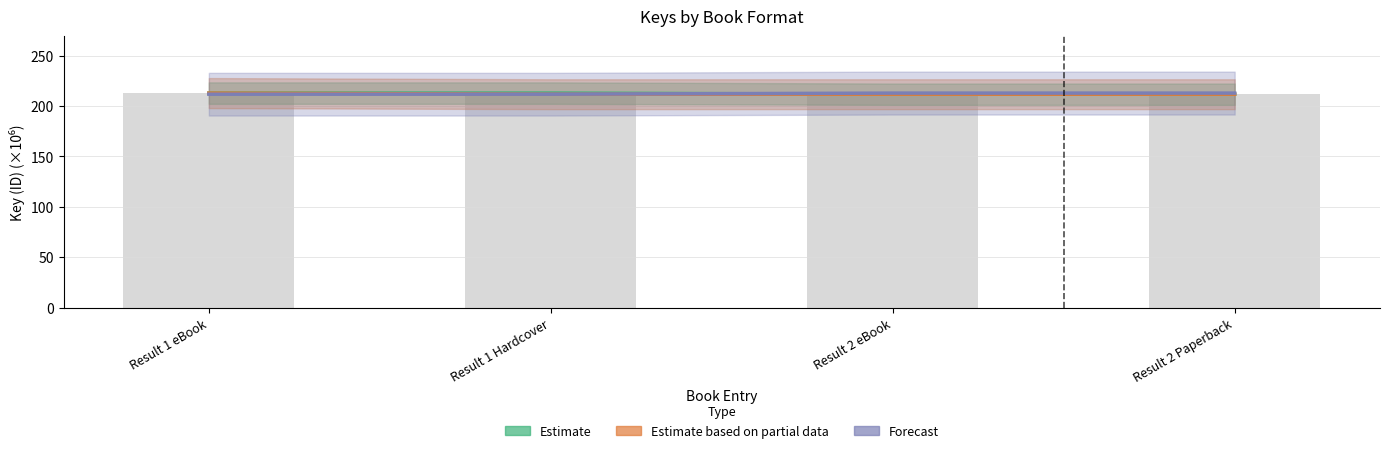

What is the sum of all Estimate based on partial data values?

848.1